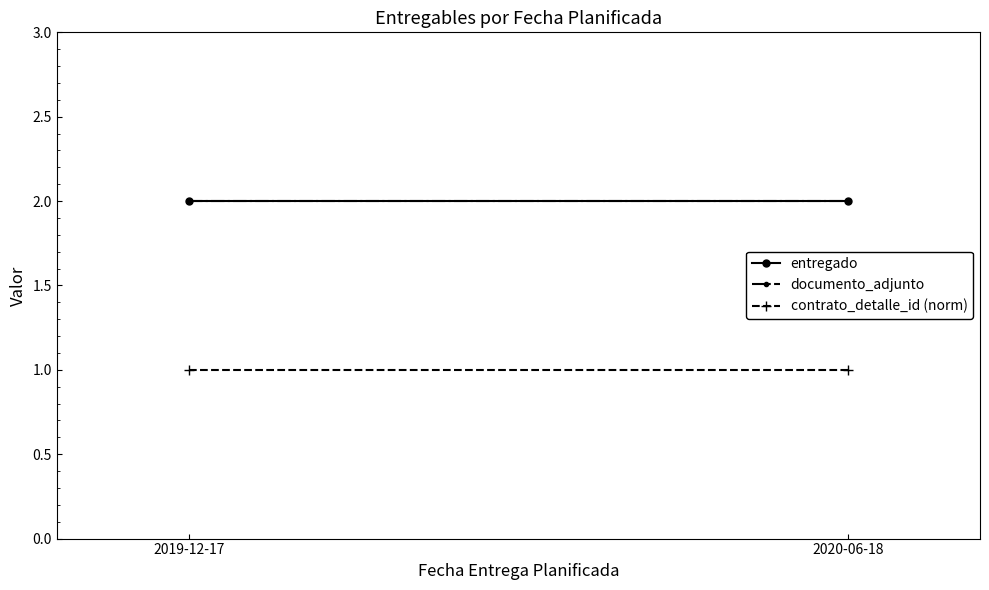

Which category has the highest value in the contrato_detalle_id (norm) series?

2019-12-17